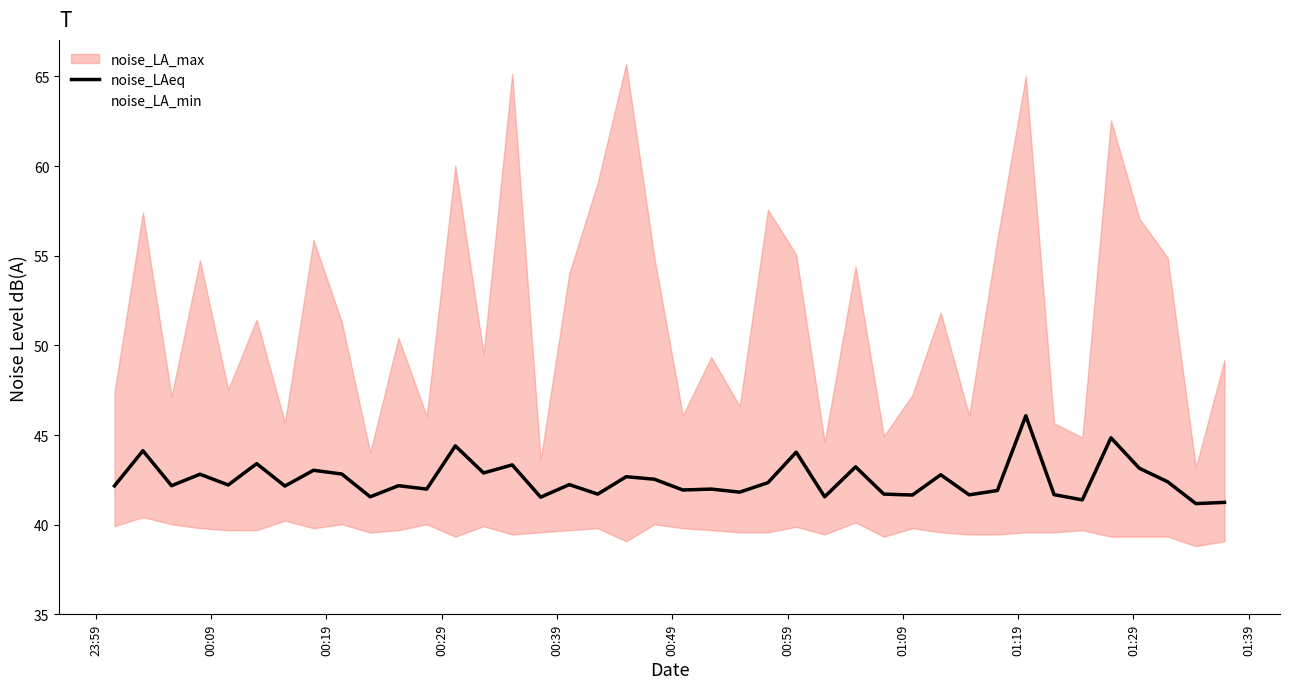

True or false: noise_LAeq has more than 0 points higher than both neighbors.

True